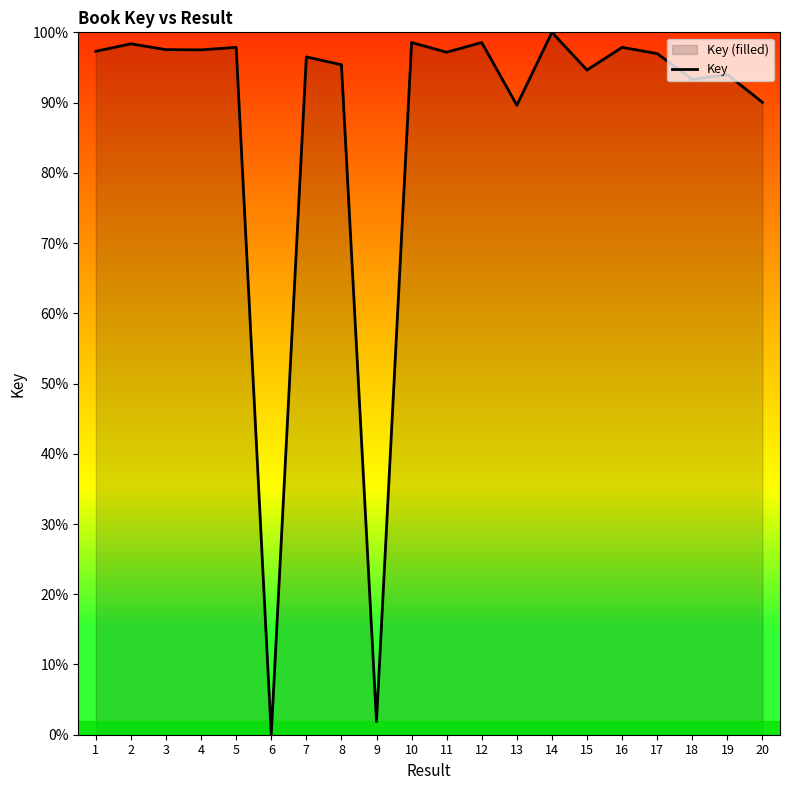

List the labels in order of value, smallest first.

6, 9, 13, 20, 18, 19, 15, 8, 7, 17, 11, 1, 4, 3, 16, 5, 2, 10, 12, 14